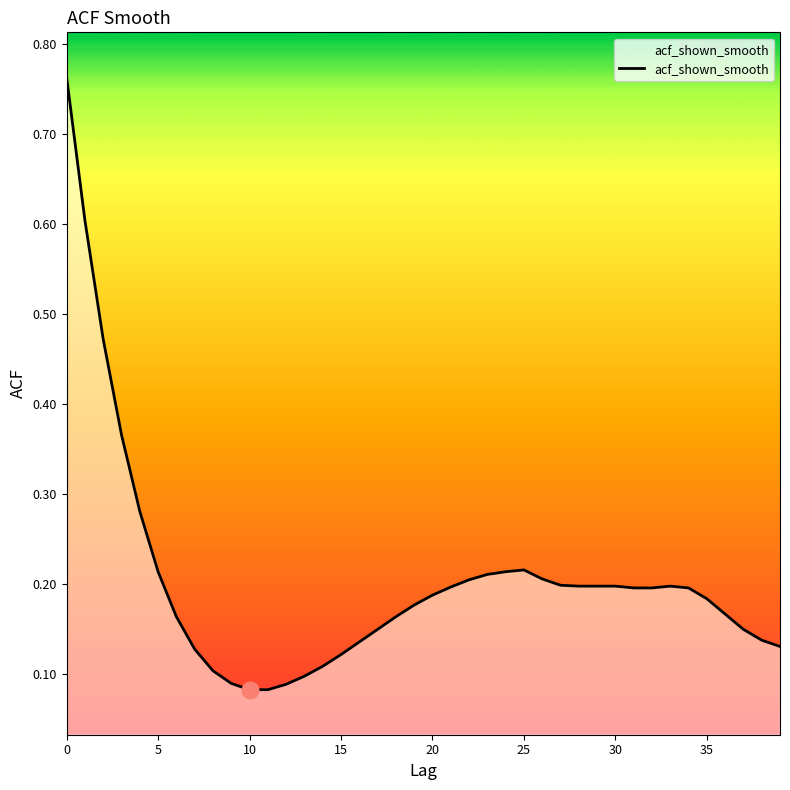

What is the difference between the maximum and minimum values?

0.7